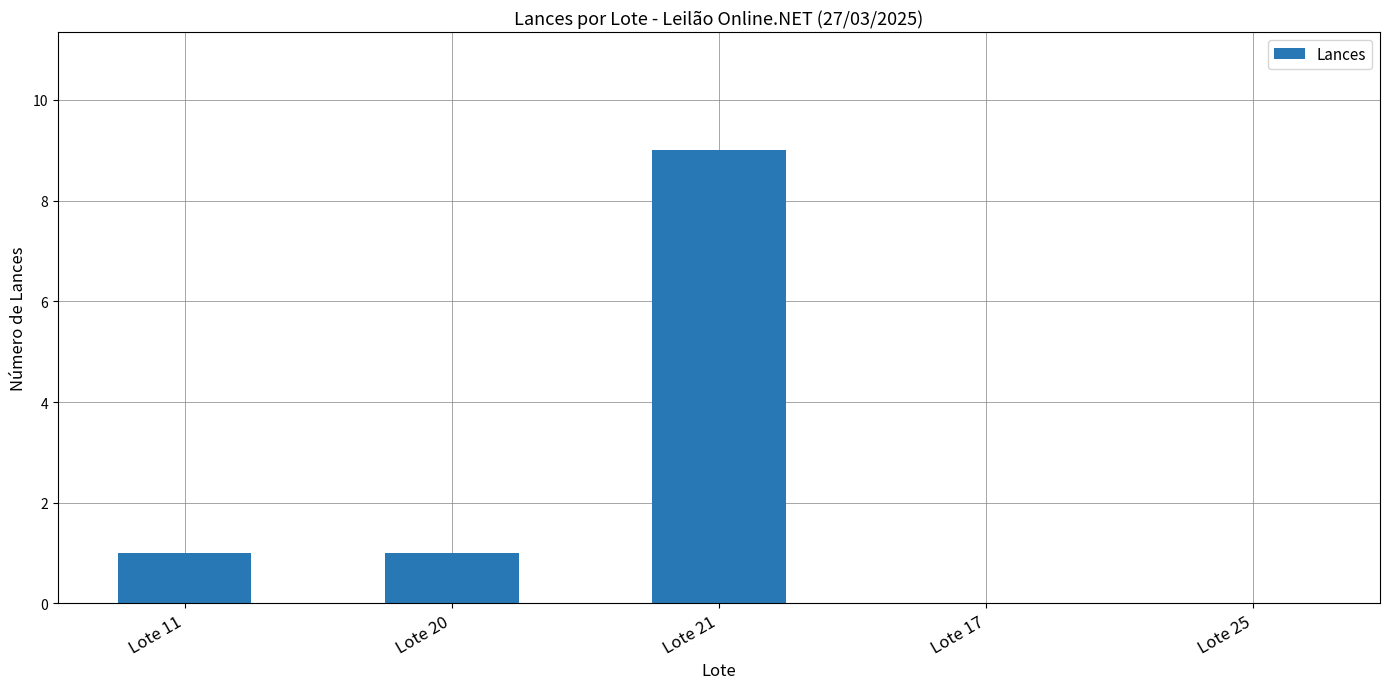

What is the maximum value shown in the chart?

9